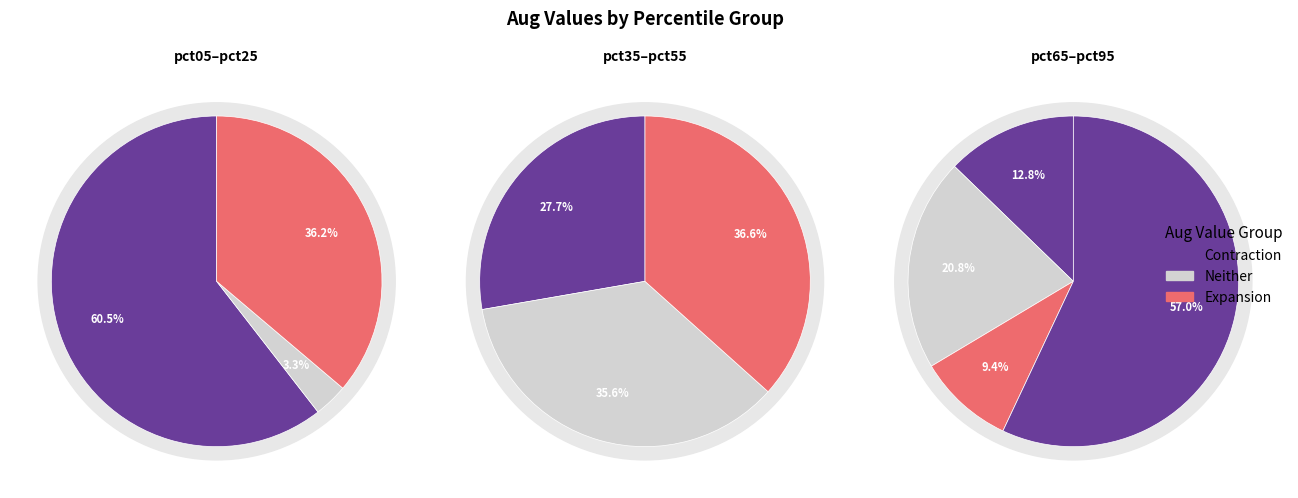

How many segments does this pie chart have?

10